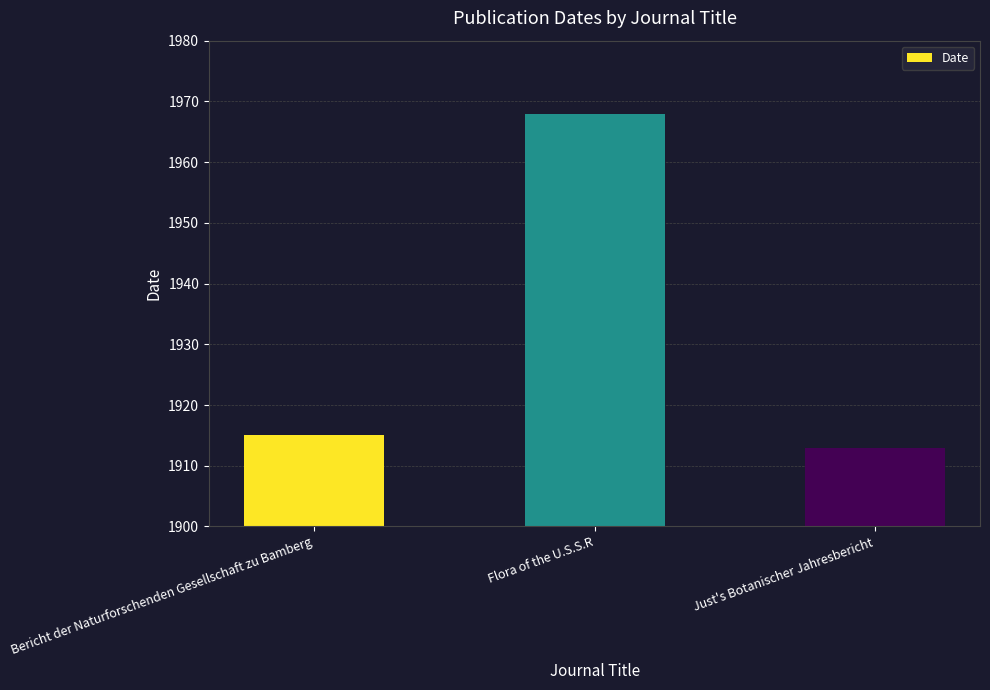

Reading left to right, extract all data points from this chart.

1915	1968	1913